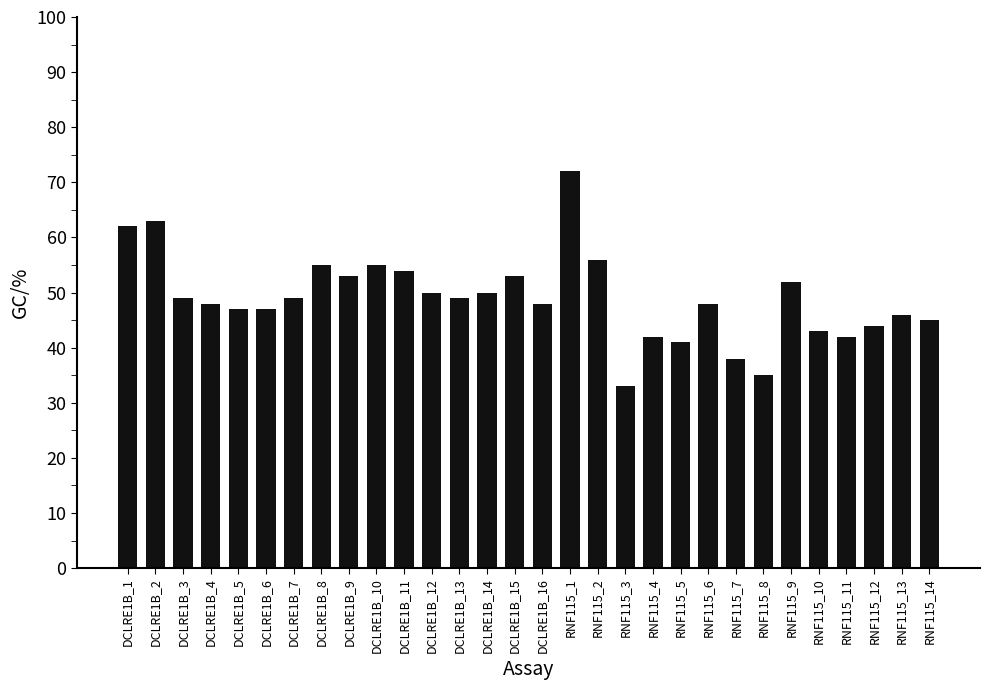

What is the difference between the maximum and minimum values?

39